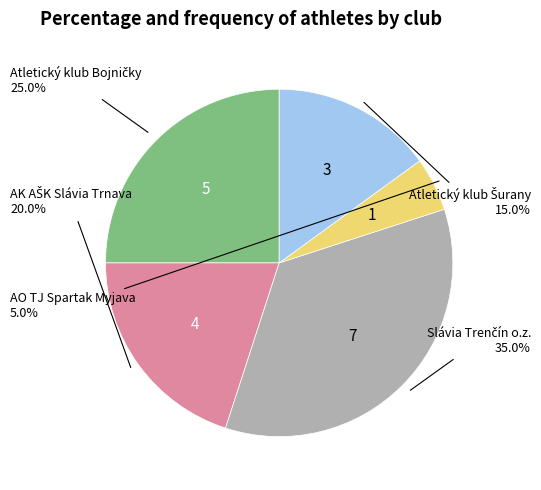

Is there any slice that represents more than half of the pie?

No